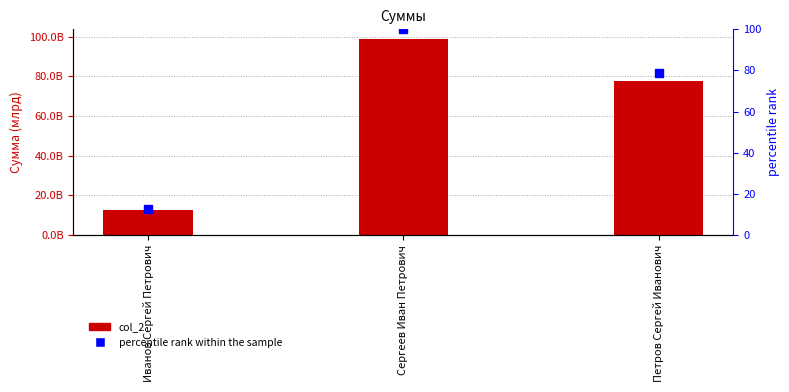

At which label does percentile rank within the sample first exceed 78?

Сергеев Иван Петрович